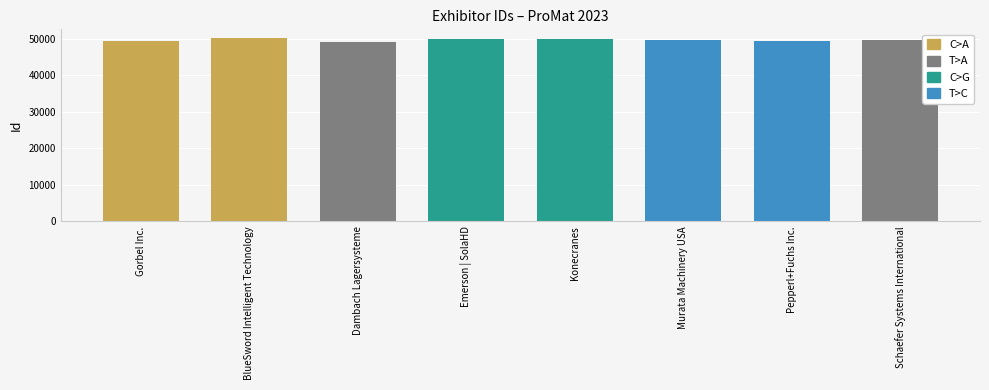

What is the label of the 2nd bar from the left?

BlueSword Intelligent Technology